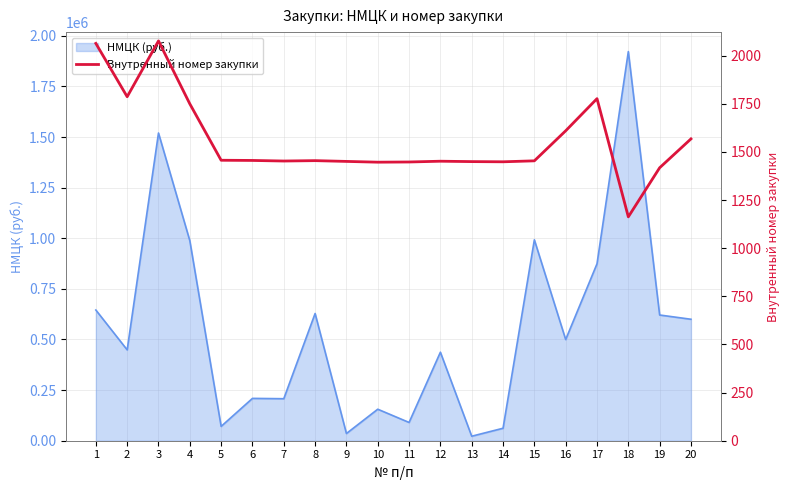

What is the sum of the values at 8 and 11?

2903